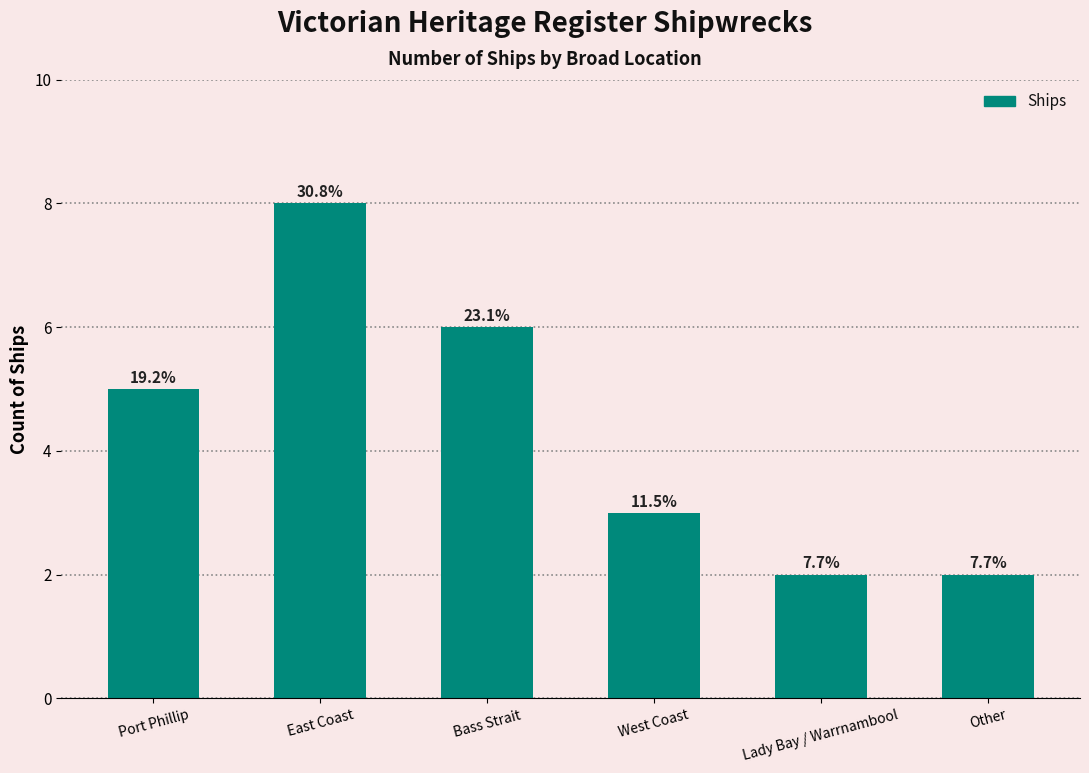

What is the approximate value at West Coast?

3